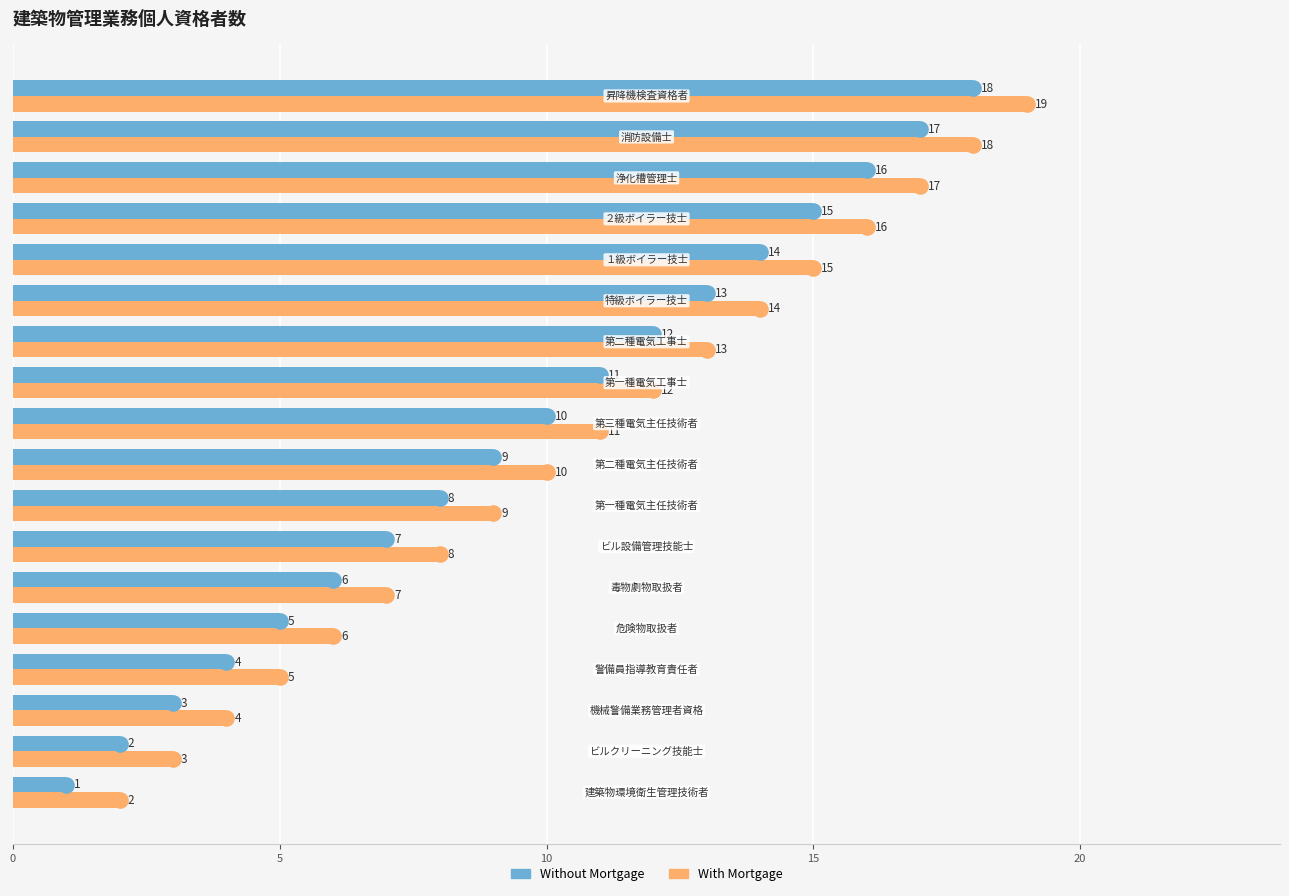

Which series has the largest total across all categories?

With Mortgage